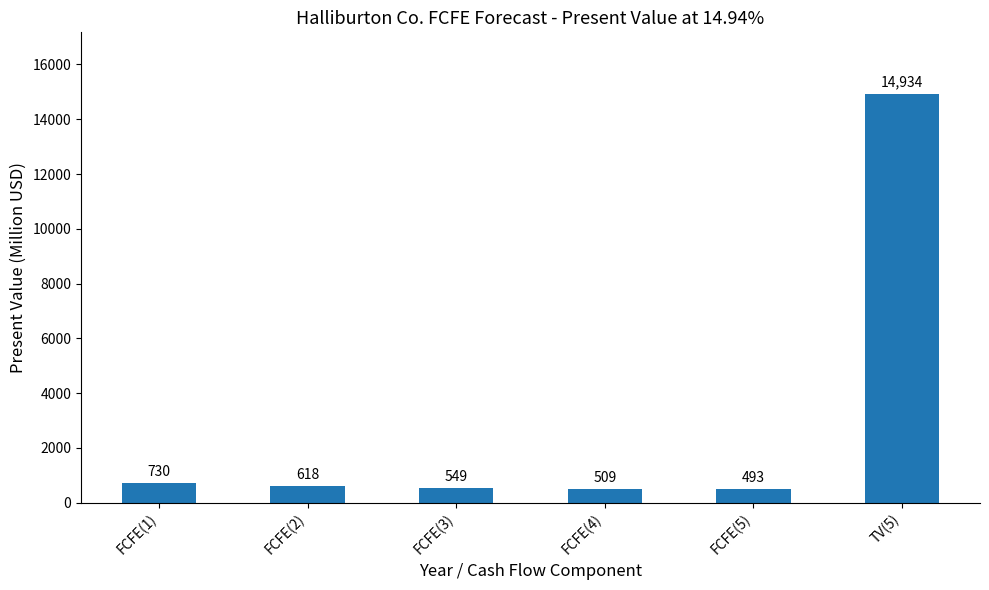

What is the sum of the values at FCFE(2) and FCFE(4)?

1127